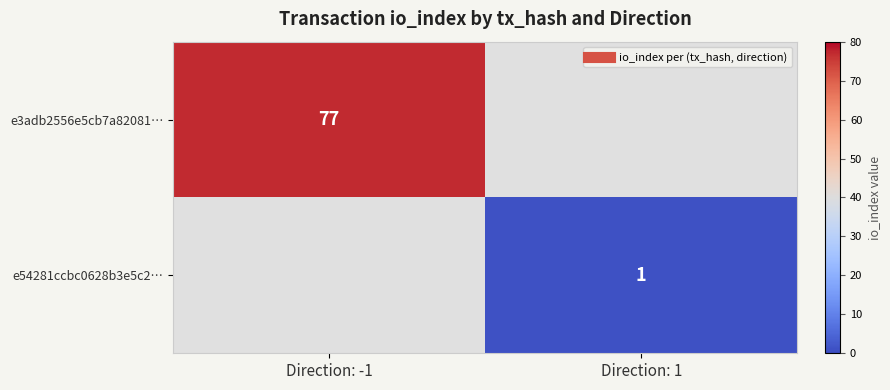

Which series has the largest range (max minus min)?

e3adb2556e5cb7a82081…